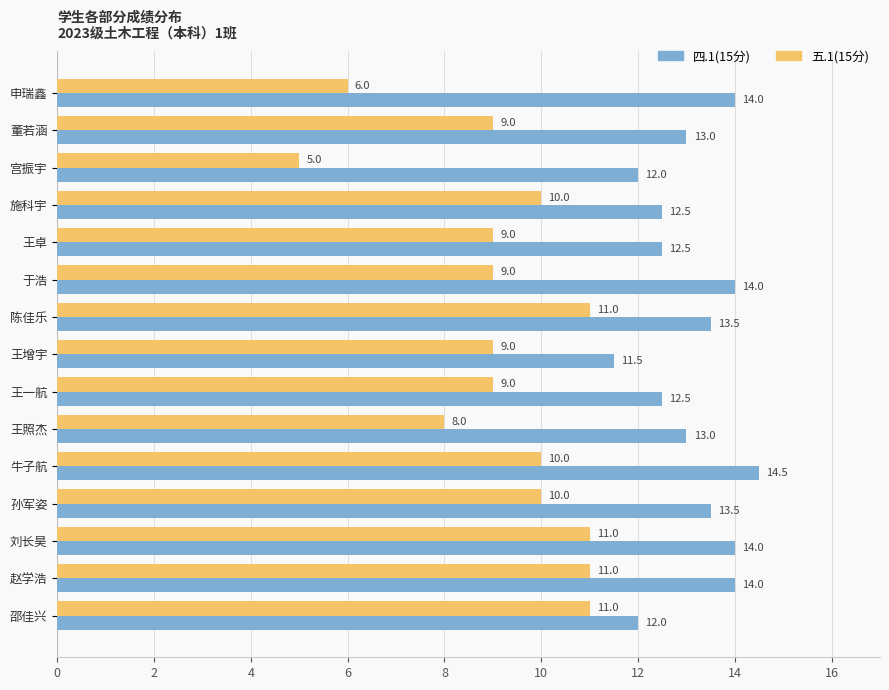

What is the difference between the highest and lowest values at 王照杰?

5.0